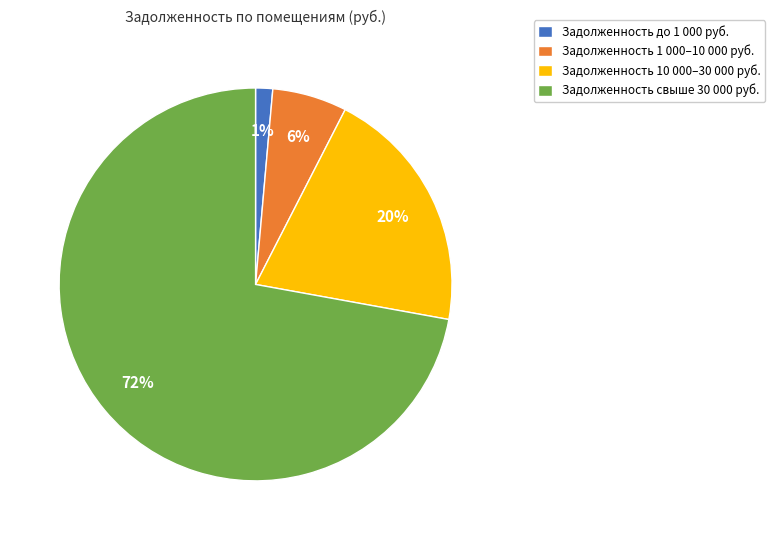

To the nearest percent, what percentage of the pie is Задолженность до 1 000 руб.?

1%